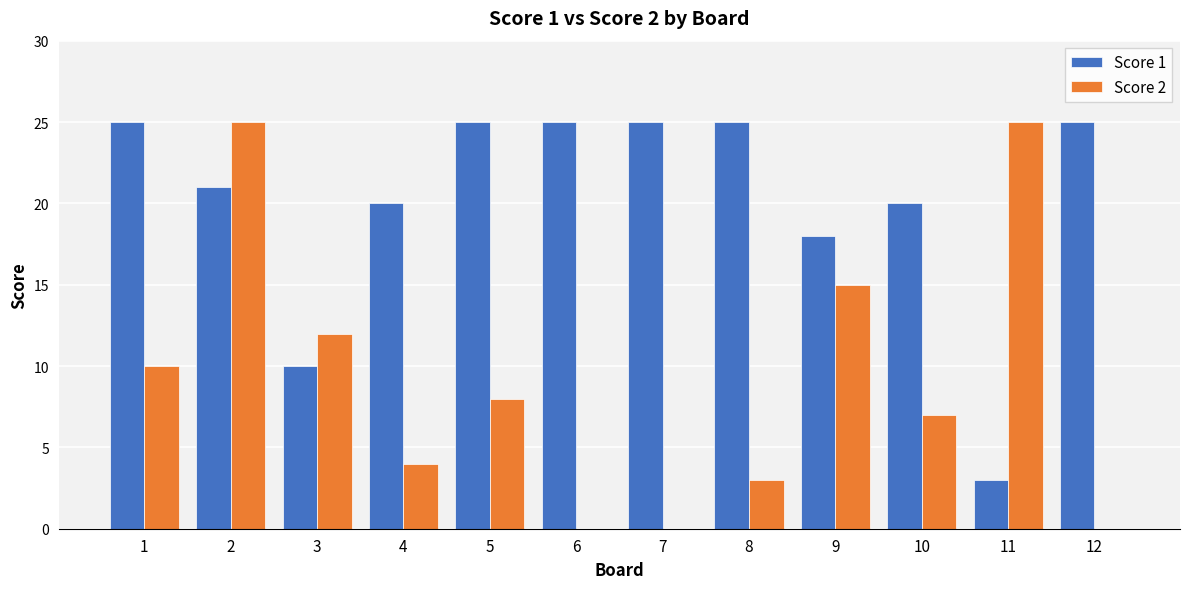

What is the approximate value of Score 1 at 3, to the nearest 10?

10